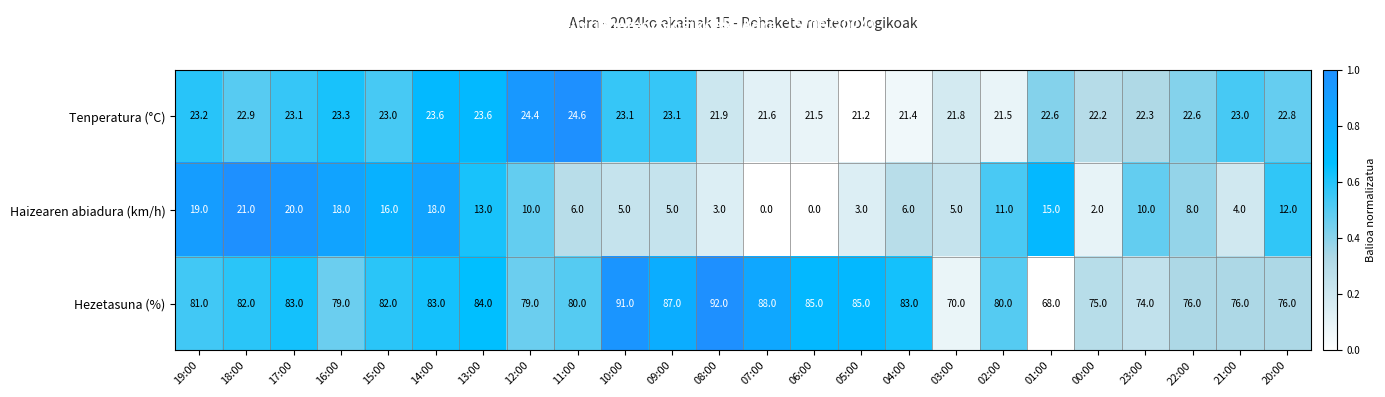

Which category has the lowest value in the Hezetasuna (%) series?

01:00